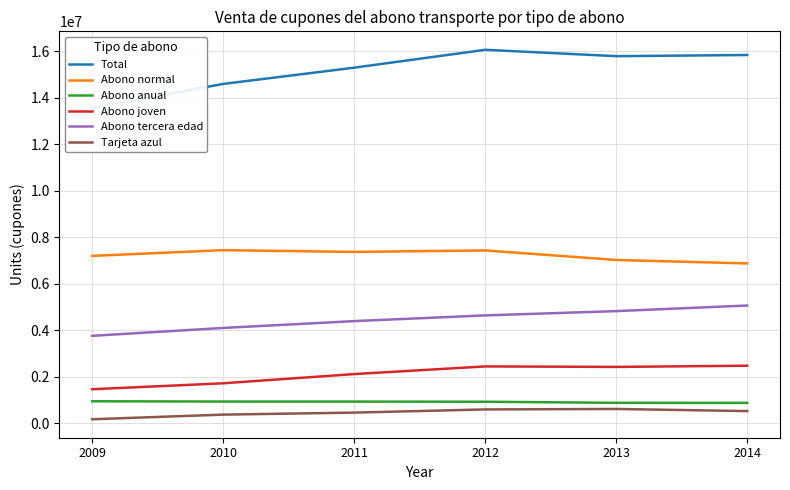

Where is Total nearest to the value 14810042?

2010